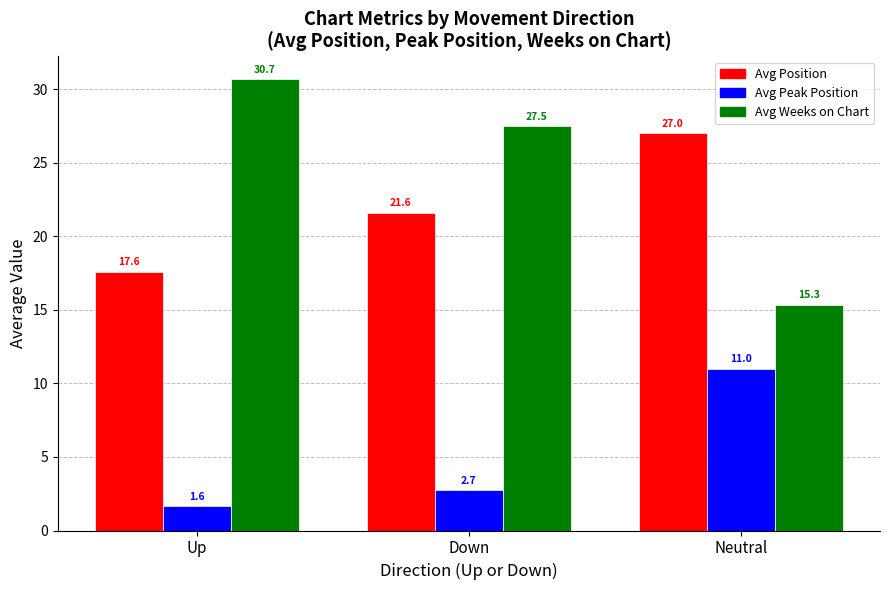

Which series has the largest range (max minus min)?

Avg Weeks on Chart